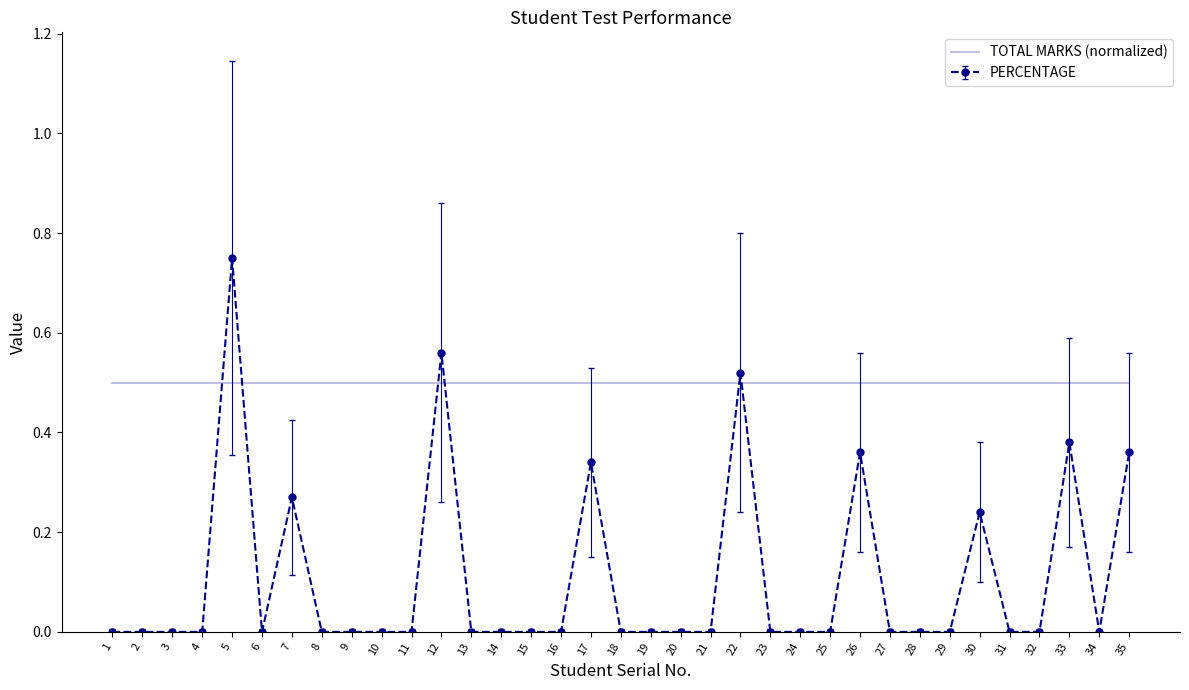

Which category has the highest value in the PERCENTAGE series?

5